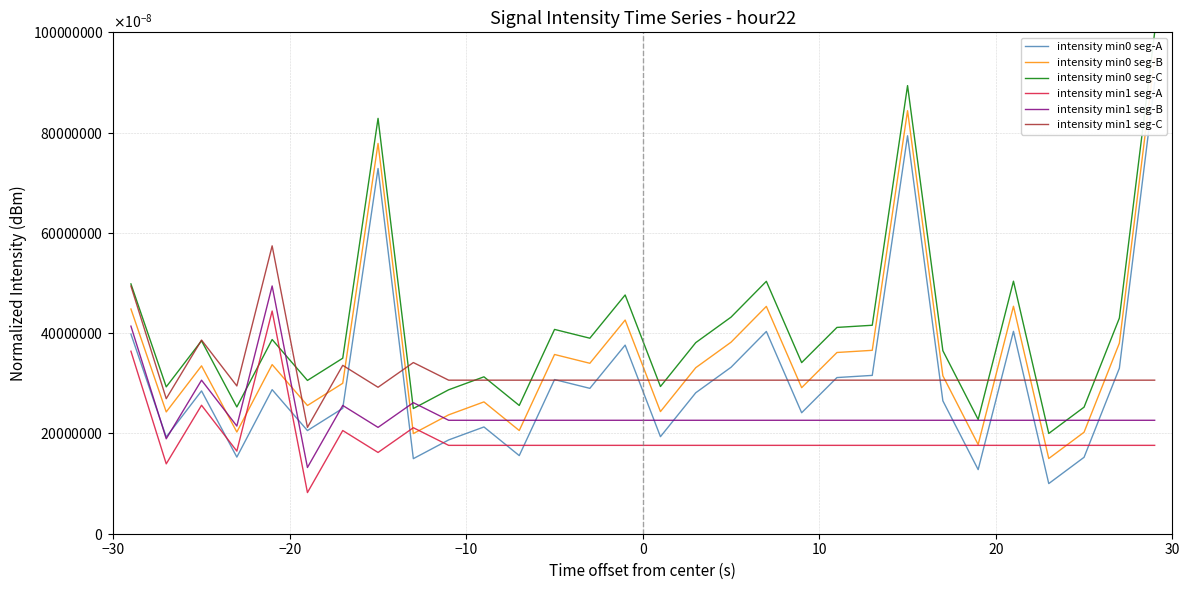

What is the minimum value shown in the chart?

0.1